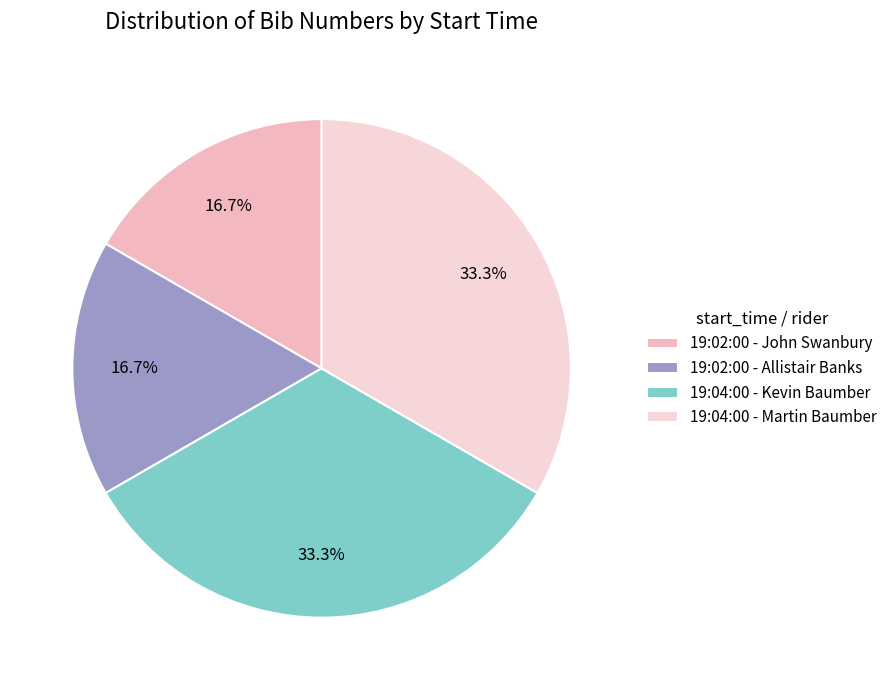

Approximately how many times larger is the value at 19:04:00 - Kevin Baumber compared to 19:04:00 - Martin Baumber?

1.0